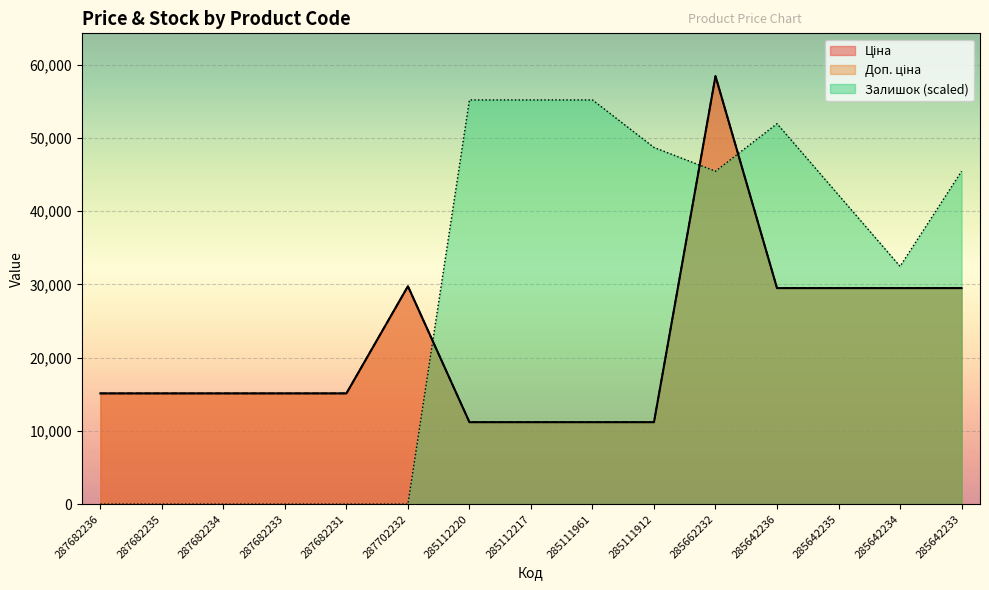

What is the sum of the Доп. ціна values at 285111912 and 285642235?

40679.7